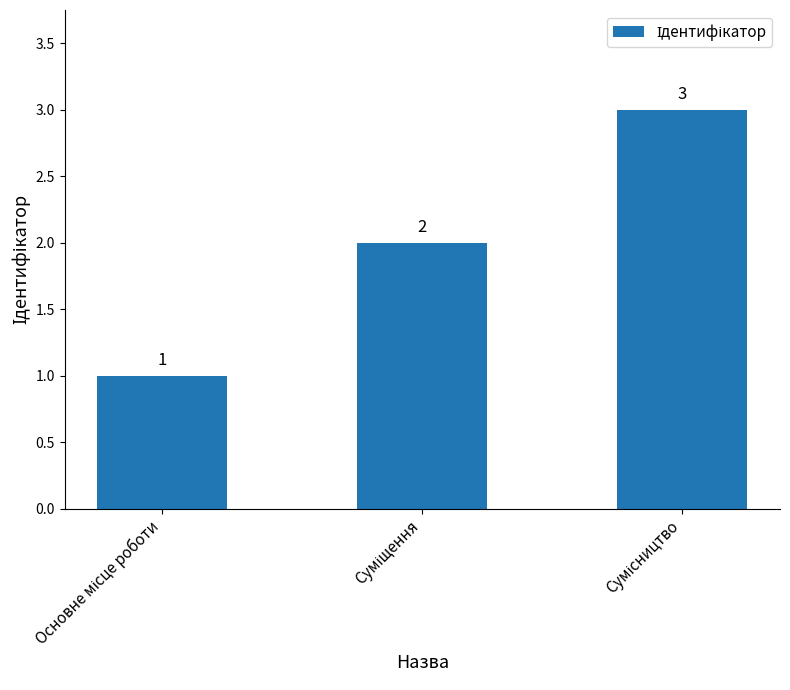

Are the bars horizontal?

No